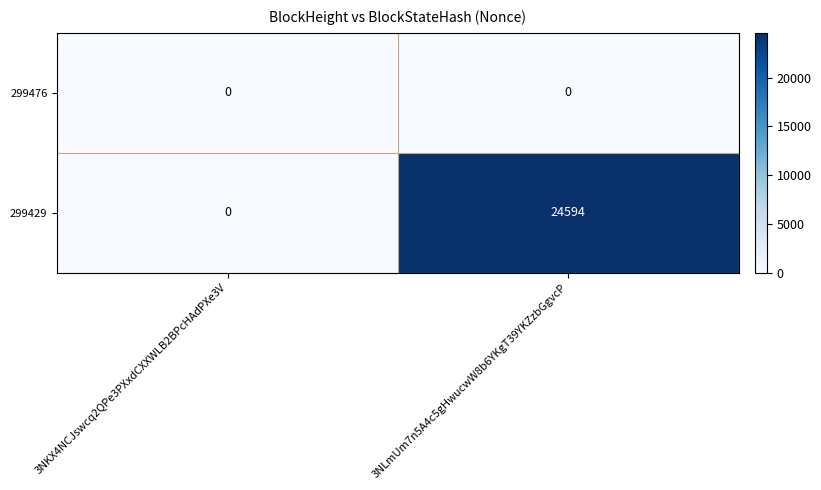

What is the maximum value shown in the chart?

24594